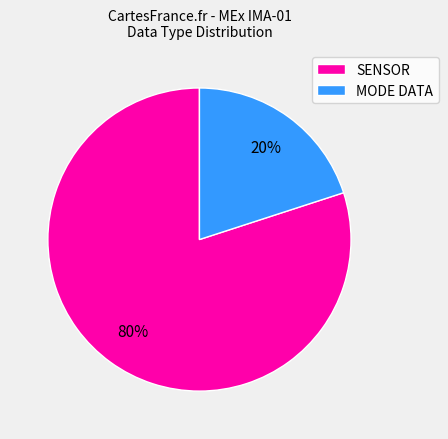

Does any single category account for the majority?

Yes